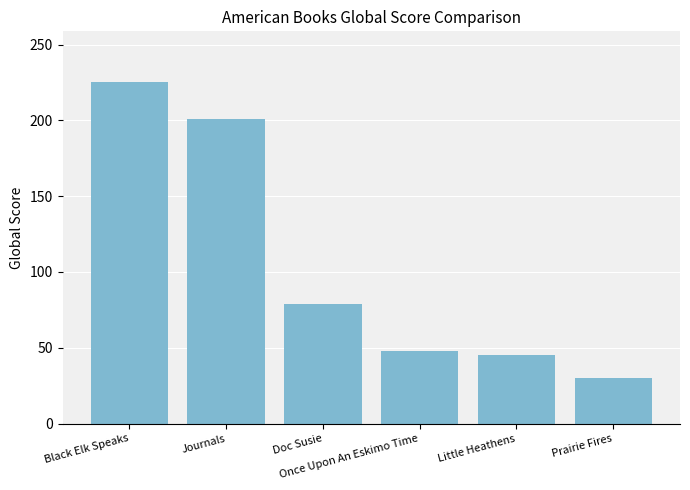

What is the sum of all values?

628